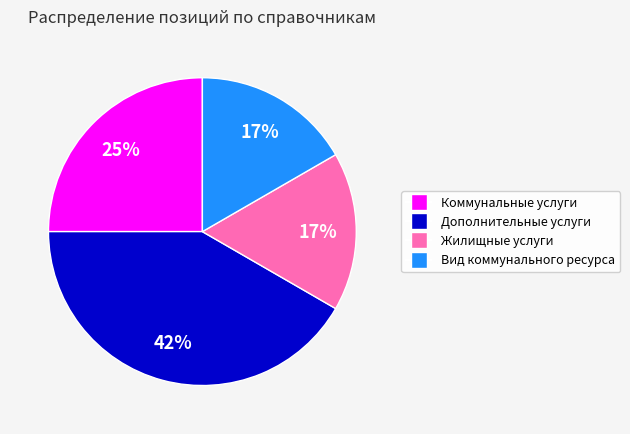

Does Коммунальные услуги represent more than half of the total?

No